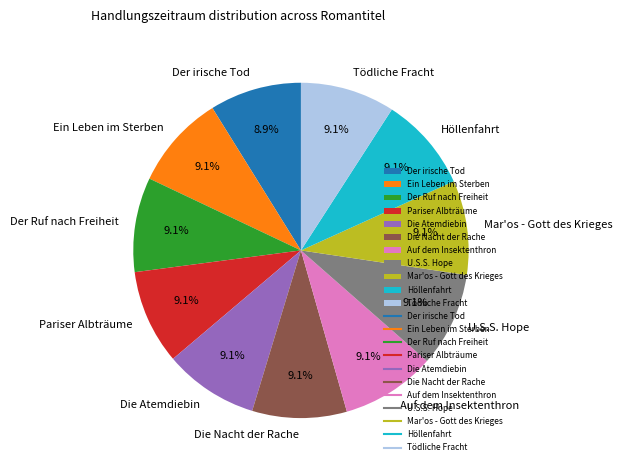

Approximately how many times larger is the value at Die Atemdiebin compared to Mar'os - Gott des Krieges?

1.0